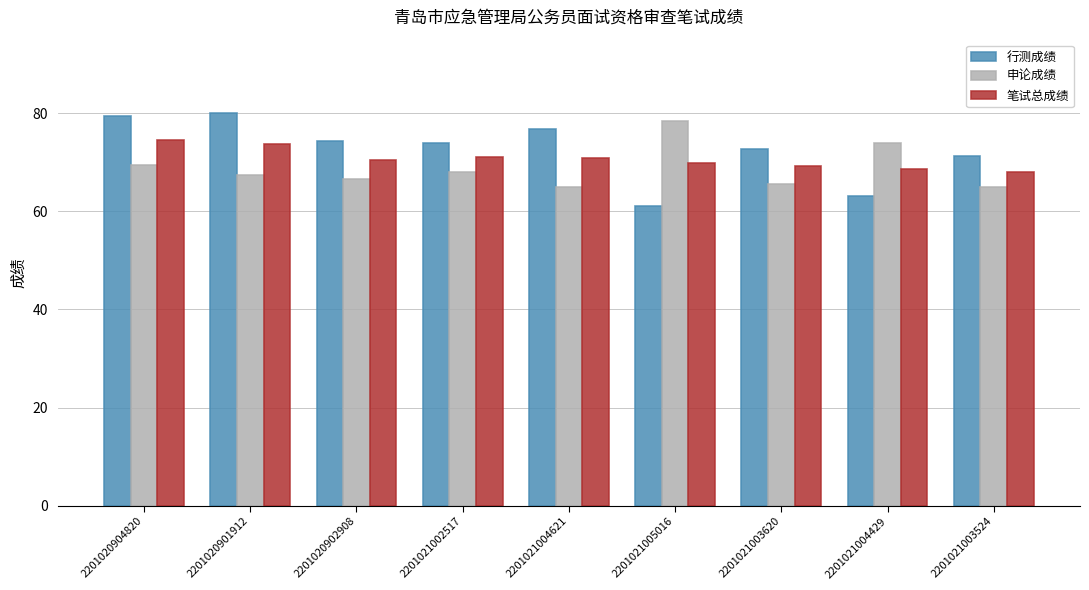

How many bars are there in total?

27